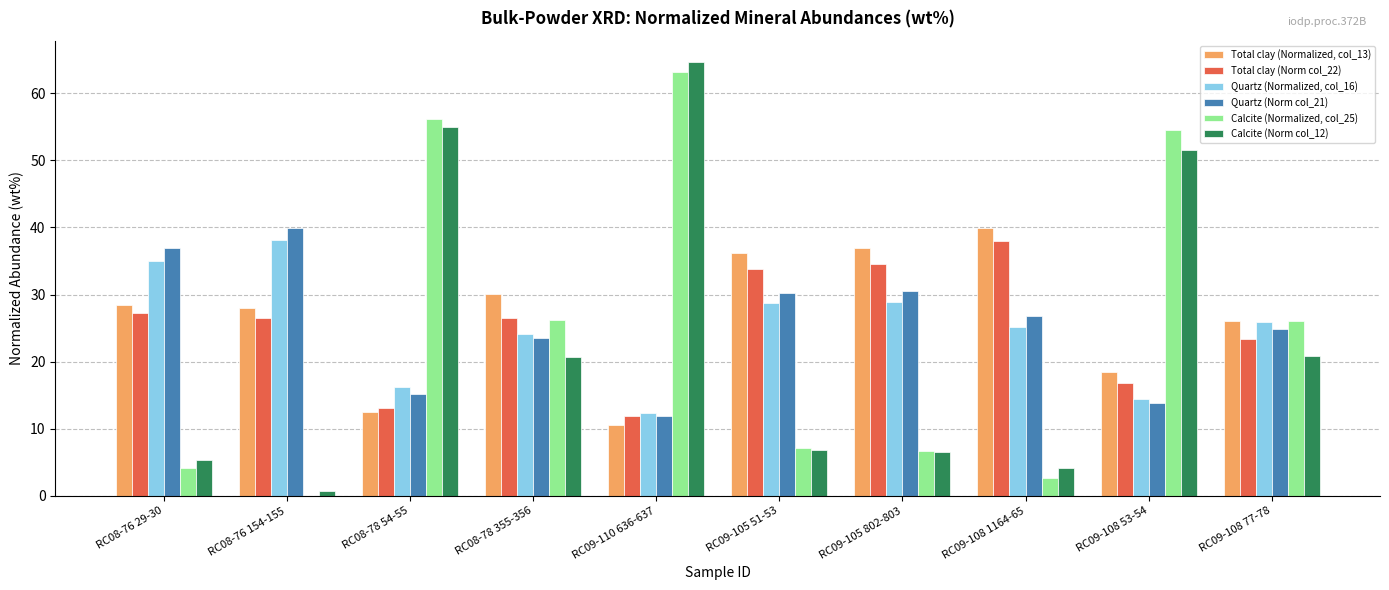

At which label does Total clay (Norm col_22) first exceed 26?

RC08-76 29-30